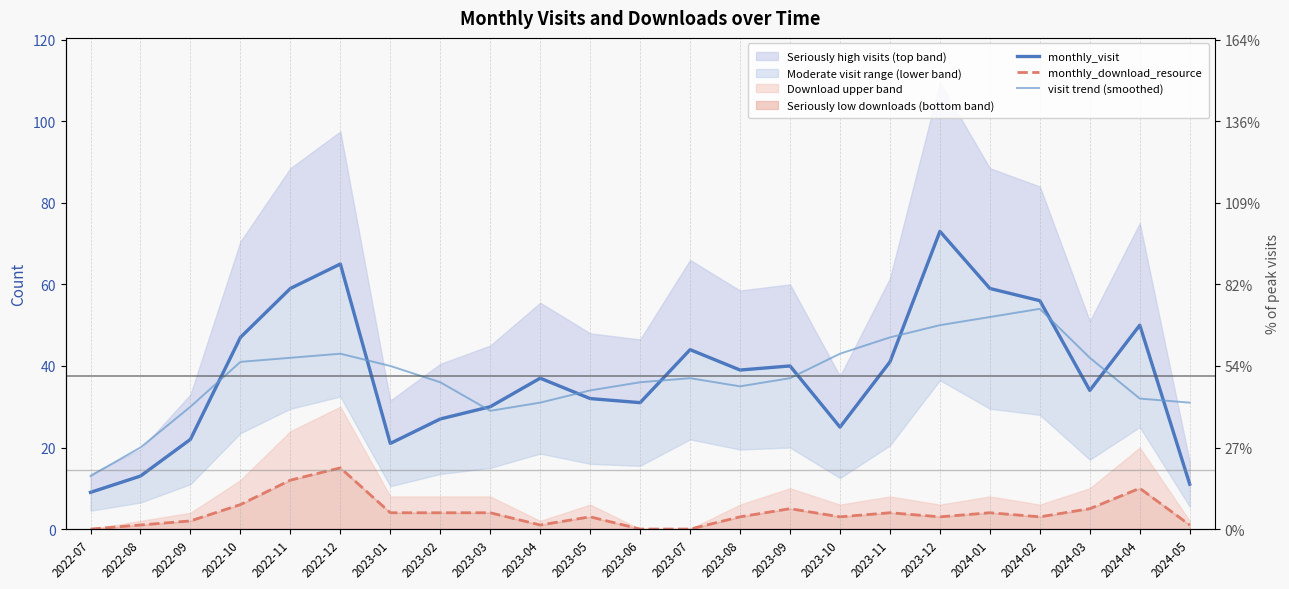

At how many categories does at least one series exceed 18?

22